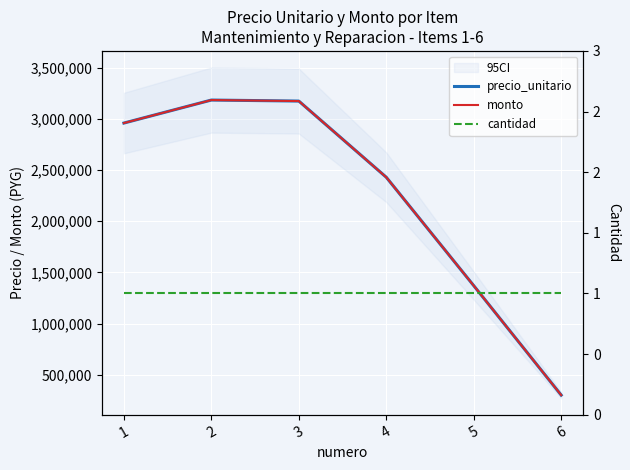

What is the lowest value of the precio_unitario series?

300000